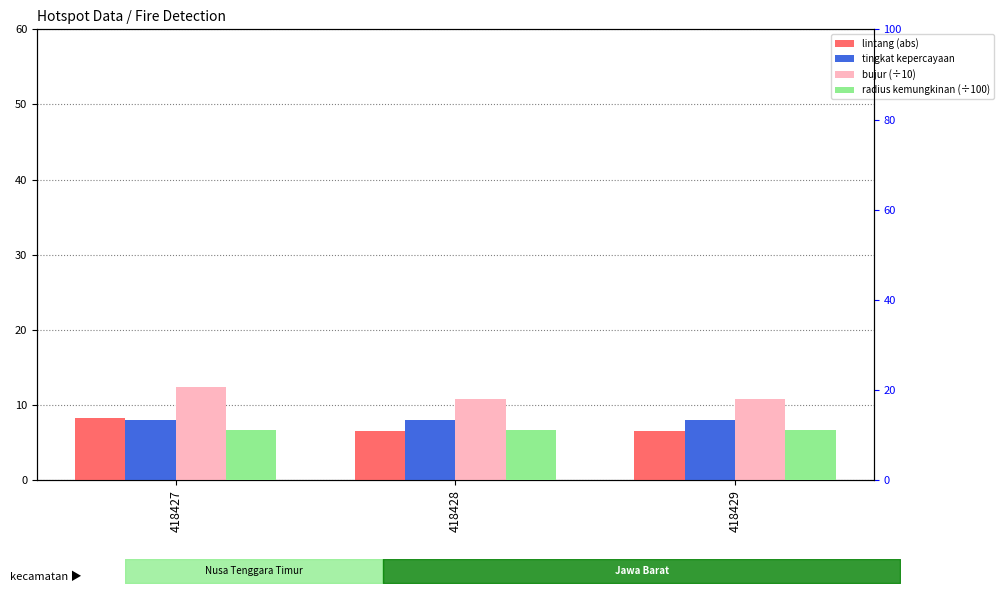

At 418428, list the series in order from largest to smallest.

radius kemungkinan (÷100), bujur (÷10), tingkat kepercayaan, lintang (abs)